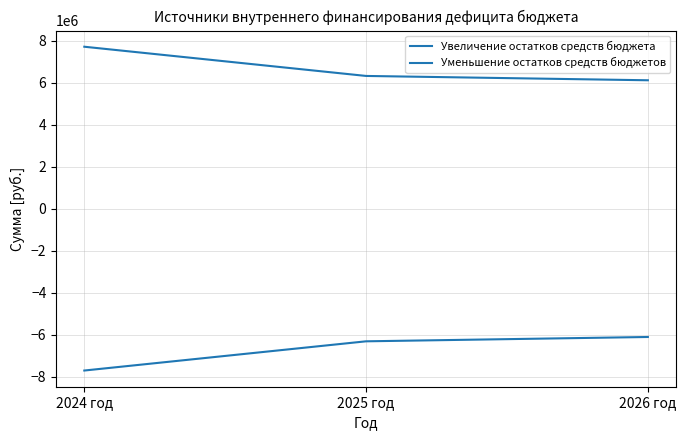

Does the chart display data point markers on the line(s)?

No